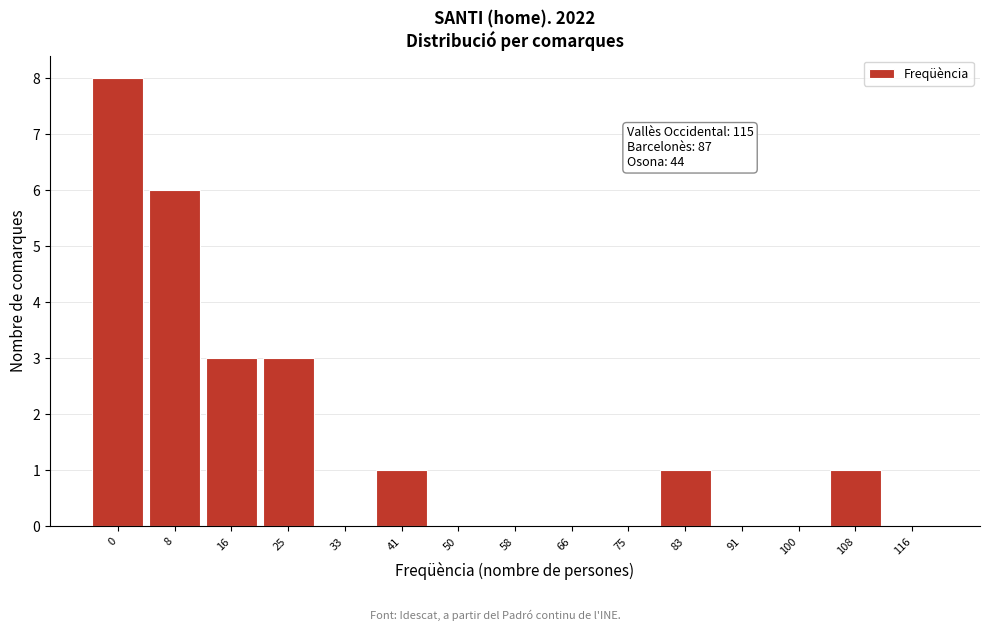

Reading left to right, what are all the values shown in this chart?

0=8	8=6	16=3	25=3	33=0	41=1	50=0	58=0	66=0	75=0	83=1	91=0	100=0	108=1	116=0